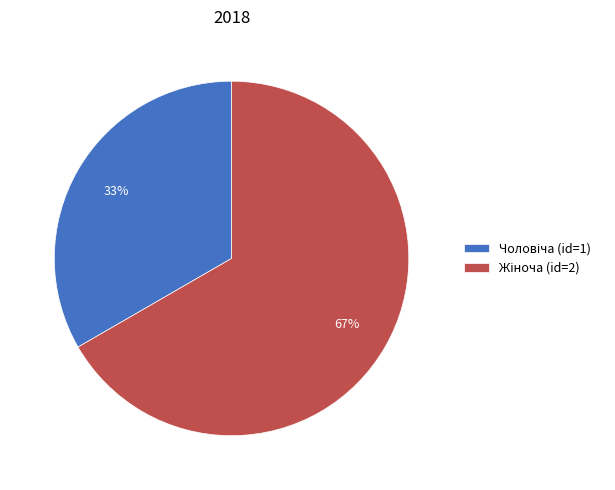

To the nearest percent, what is the average slice percentage?

50%